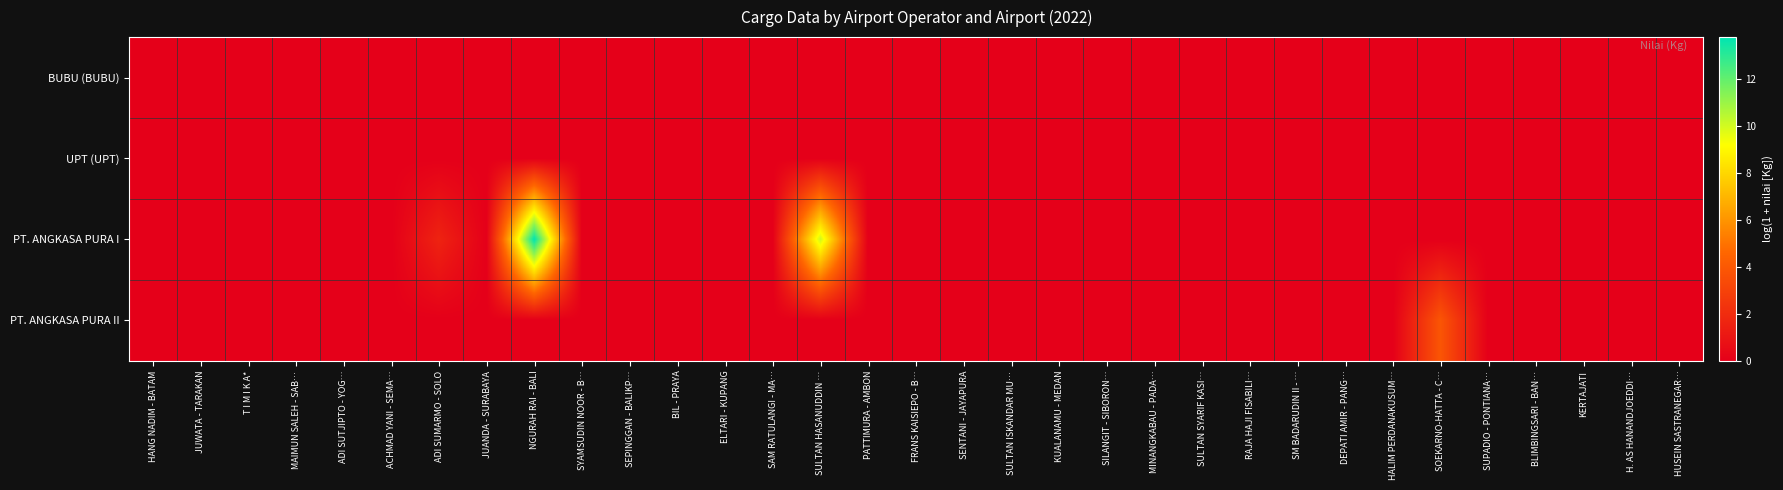

How many distinct data groups are displayed?

4